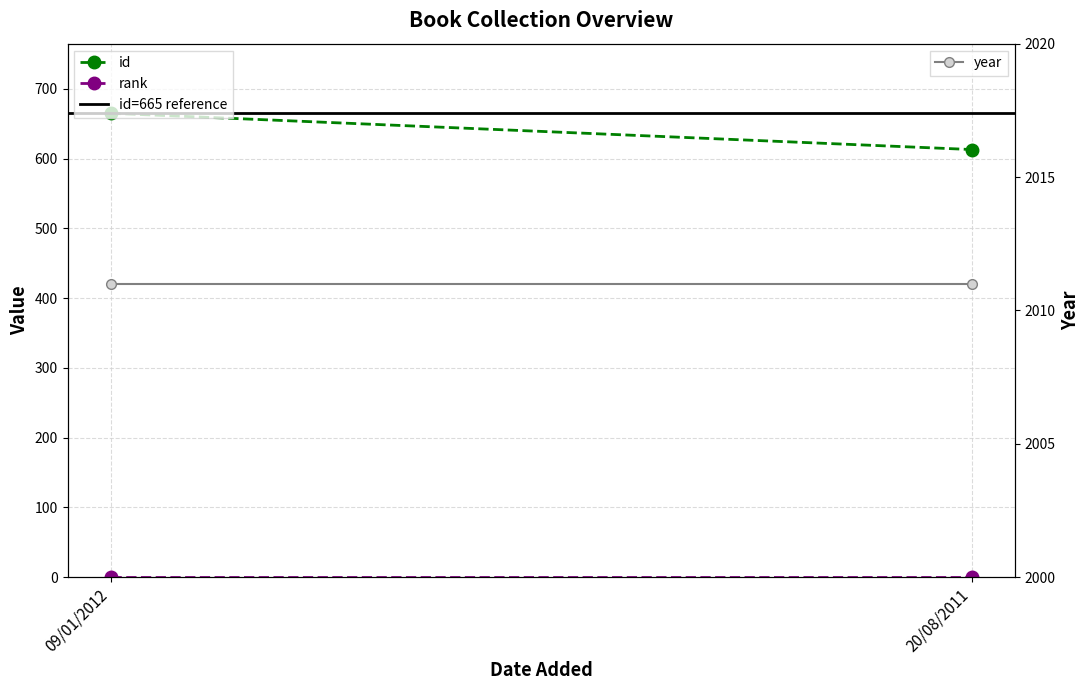

Between 20/08/2011 and 09/01/2012, which is larger?

09/01/2012